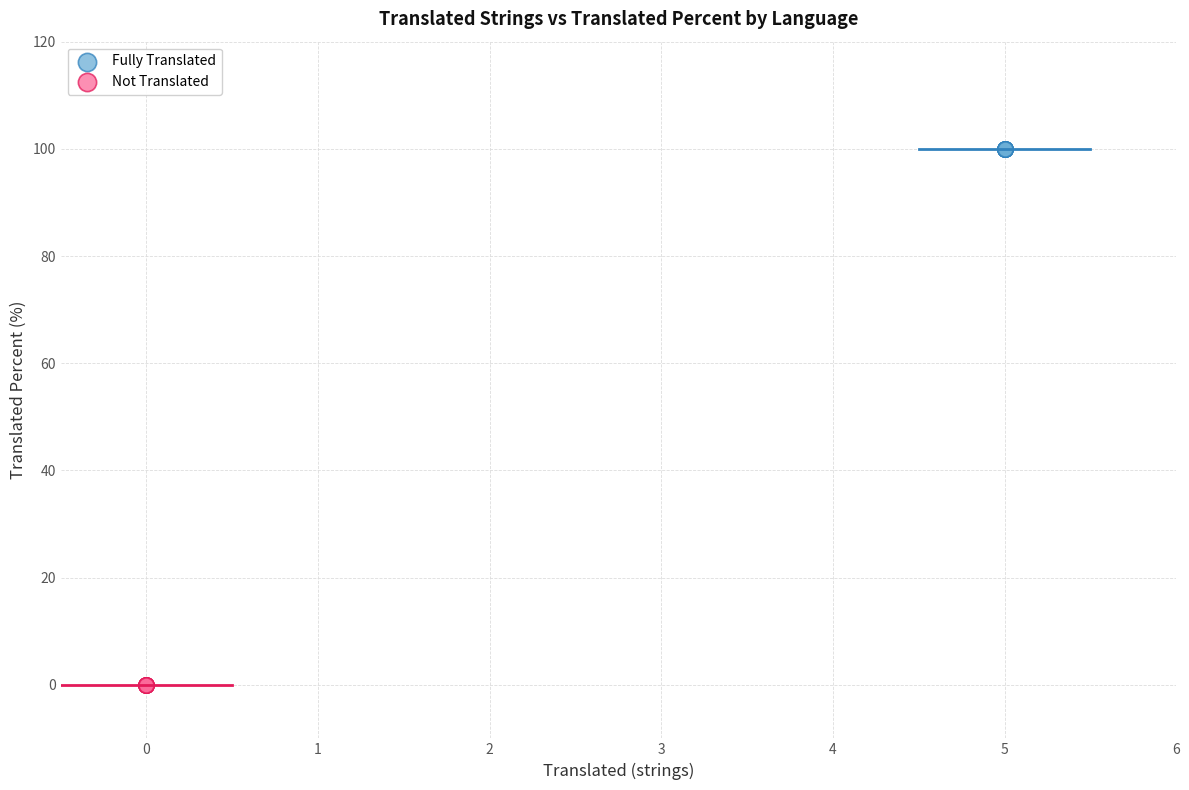

Which series reaches the minimum Y coordinate?

Not Translated